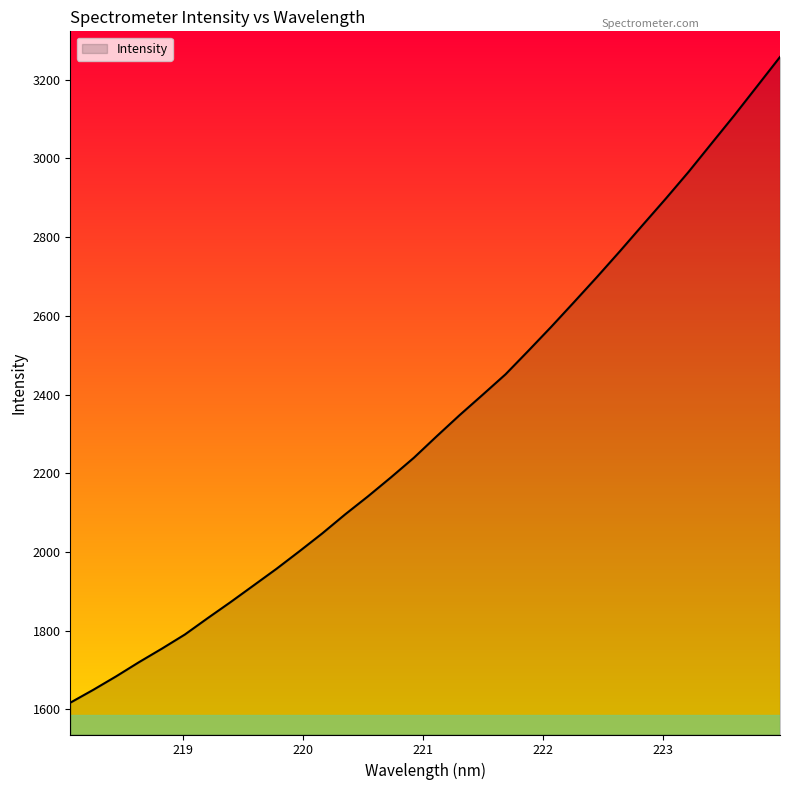

What is the maximum value shown in the chart?

3257.9